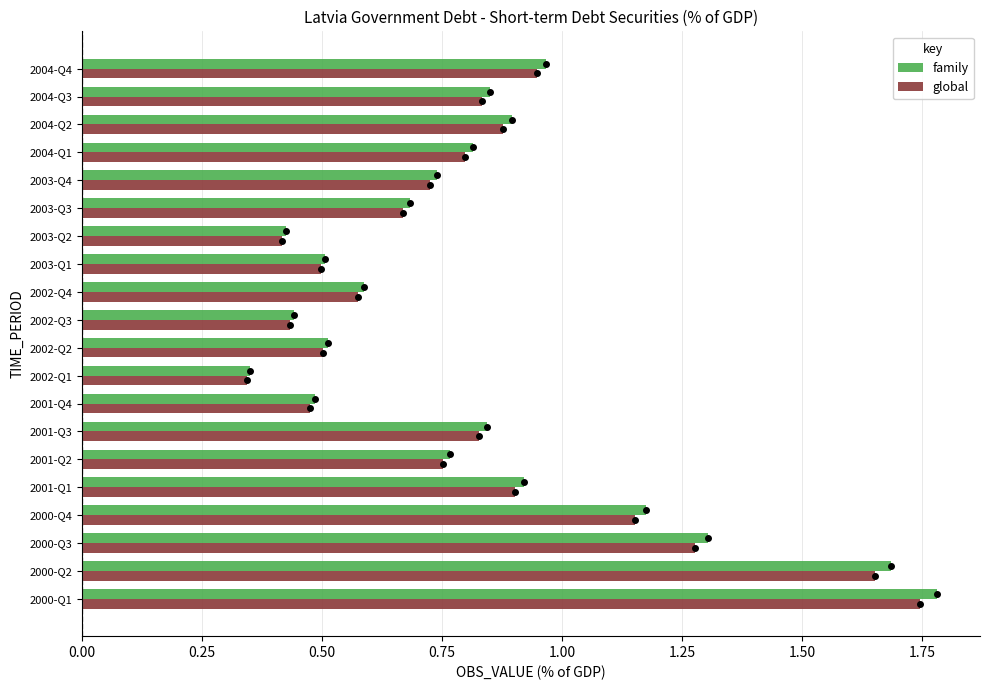

Rank the series by their maximum value, from highest to lowest.

family, global